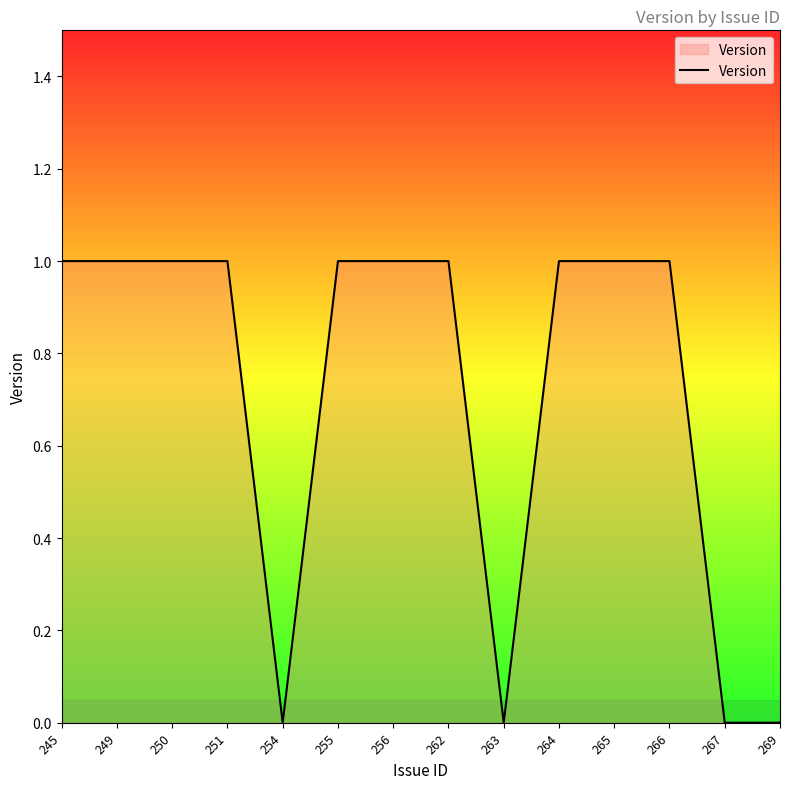

What is the sum of the values at 267 and 250?

1